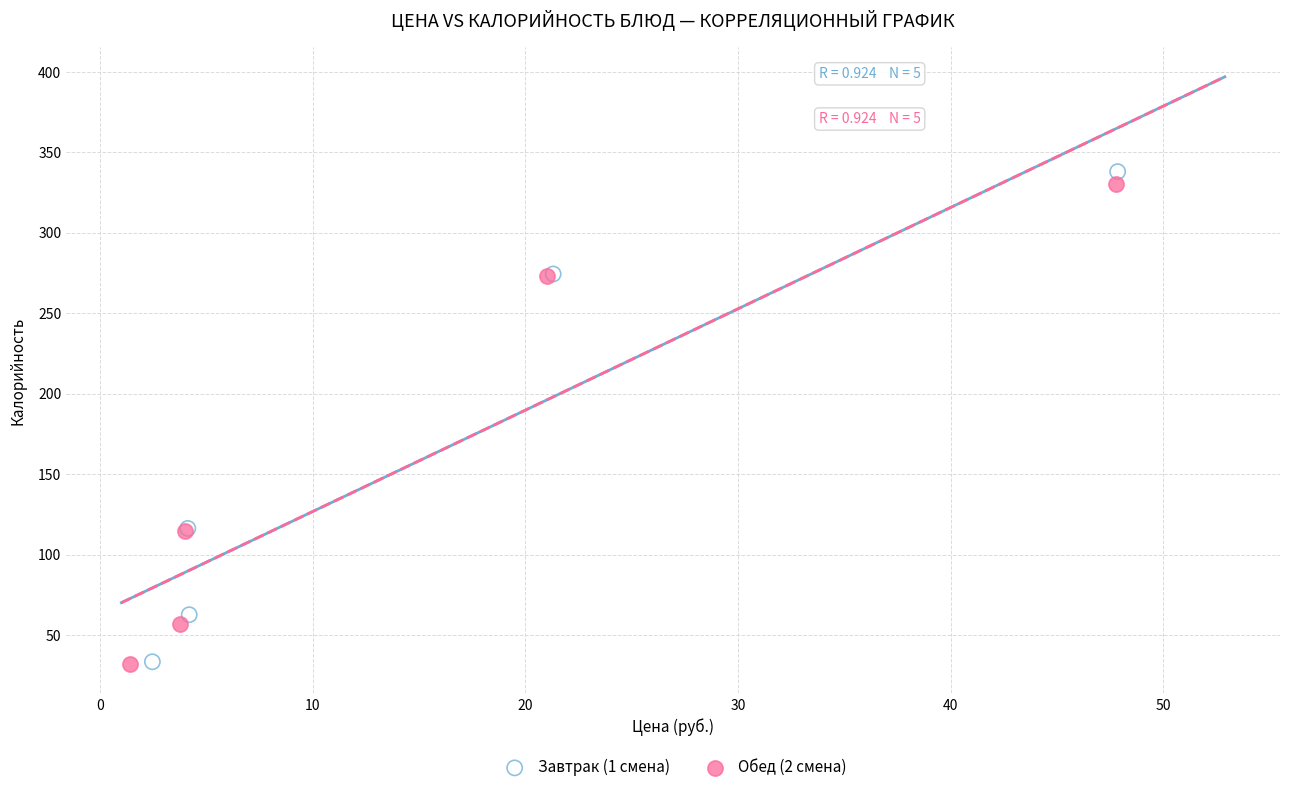

Which series has the largest Y range (max minus min)?

Завтрак (1 смена)